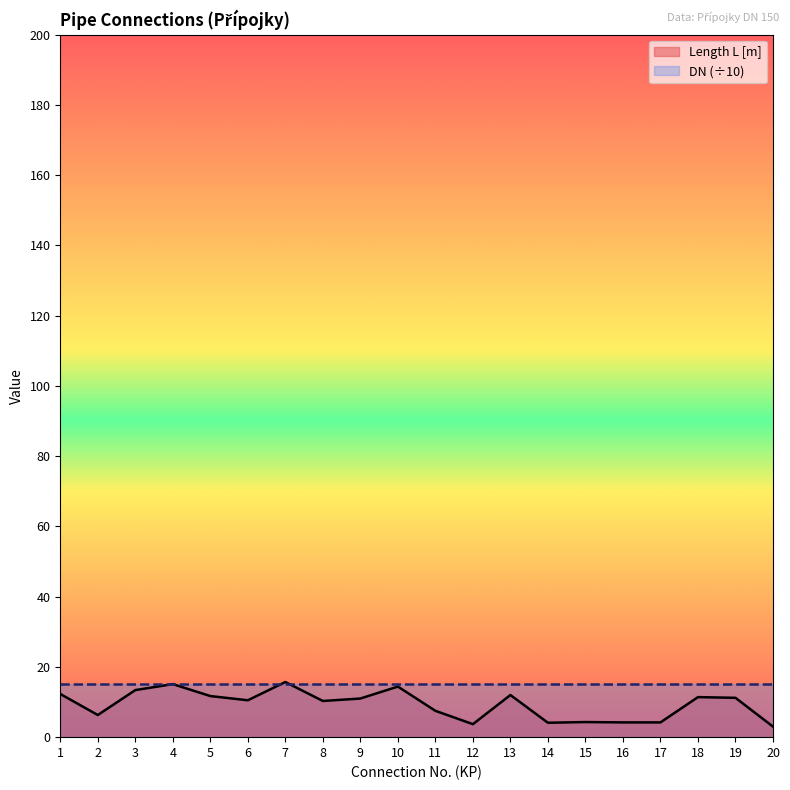

What is the difference between the values at 4 and 8?

4.8